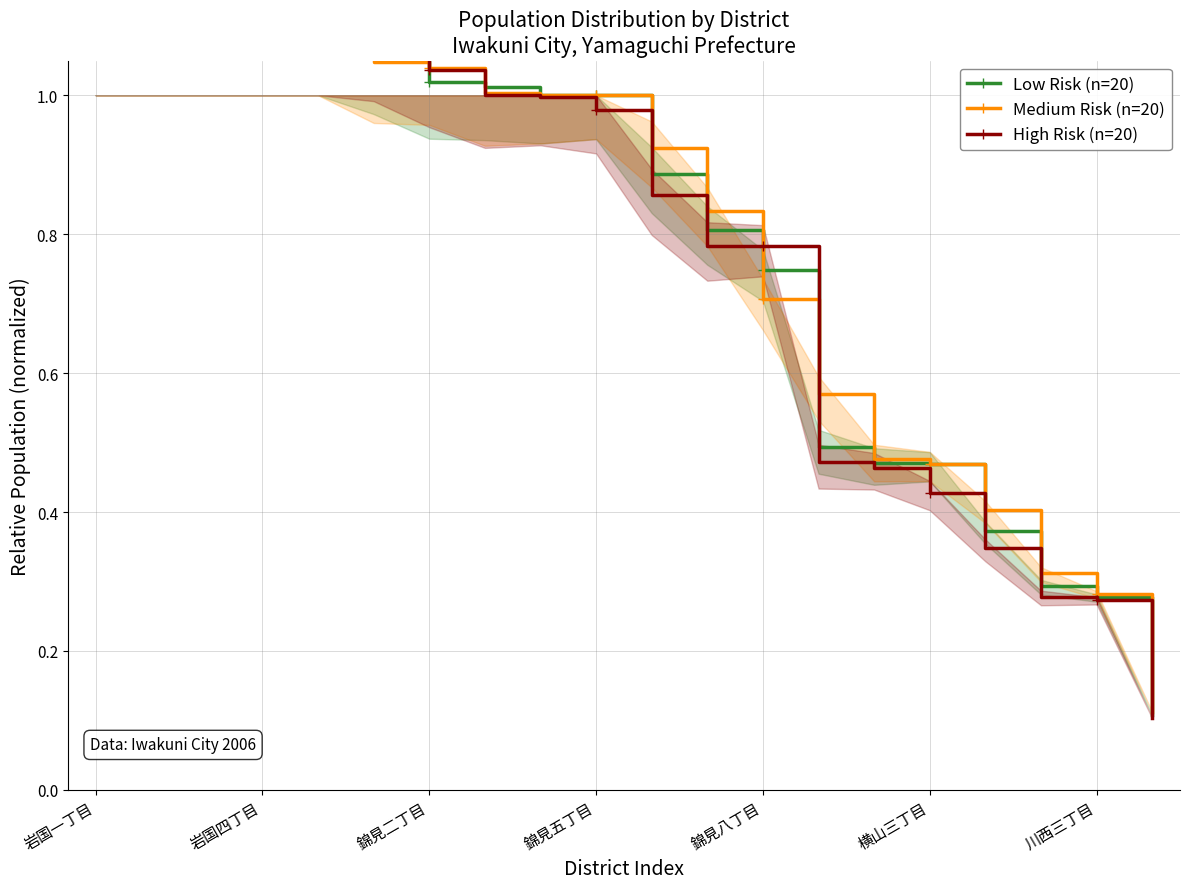

What is the average value of the Low Risk (n=20) series?

0.8